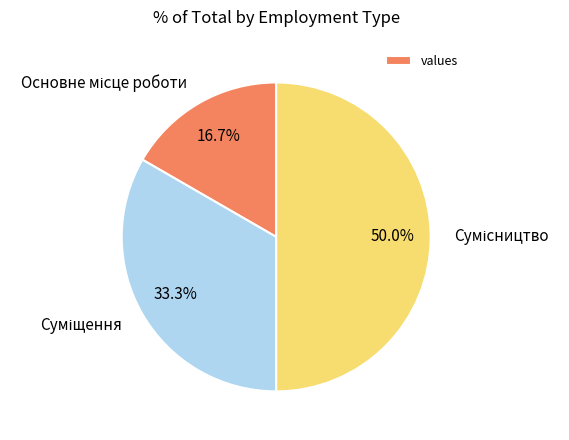

What is the smallest slice in the pie chart?

Основне місце роботи